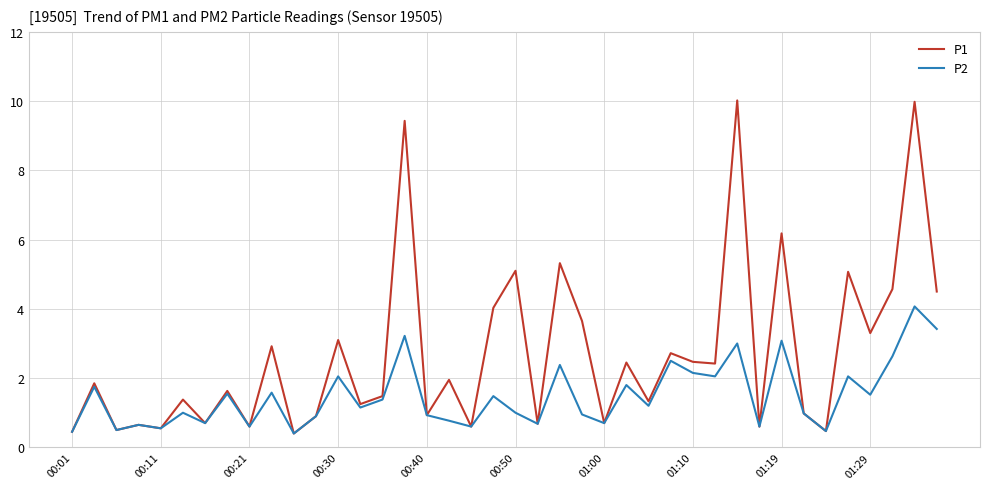

What are all the series names shown in the legend?

P1, P2